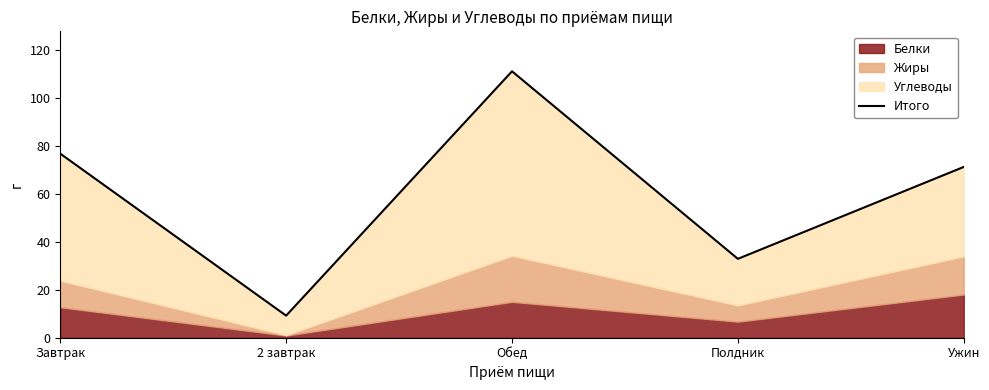

What is the difference between the values at 2 завтрак and Ужин?

62.0